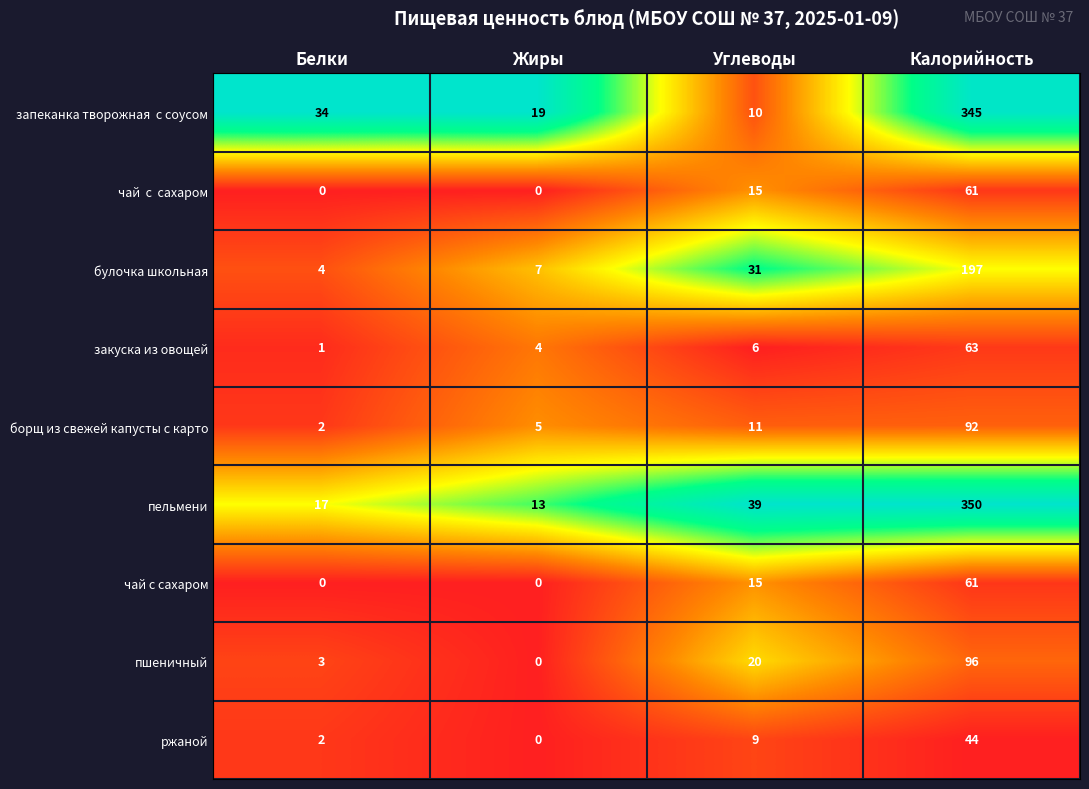

What is the difference between the булочка школьная values at Углеводы and Жиры?

24